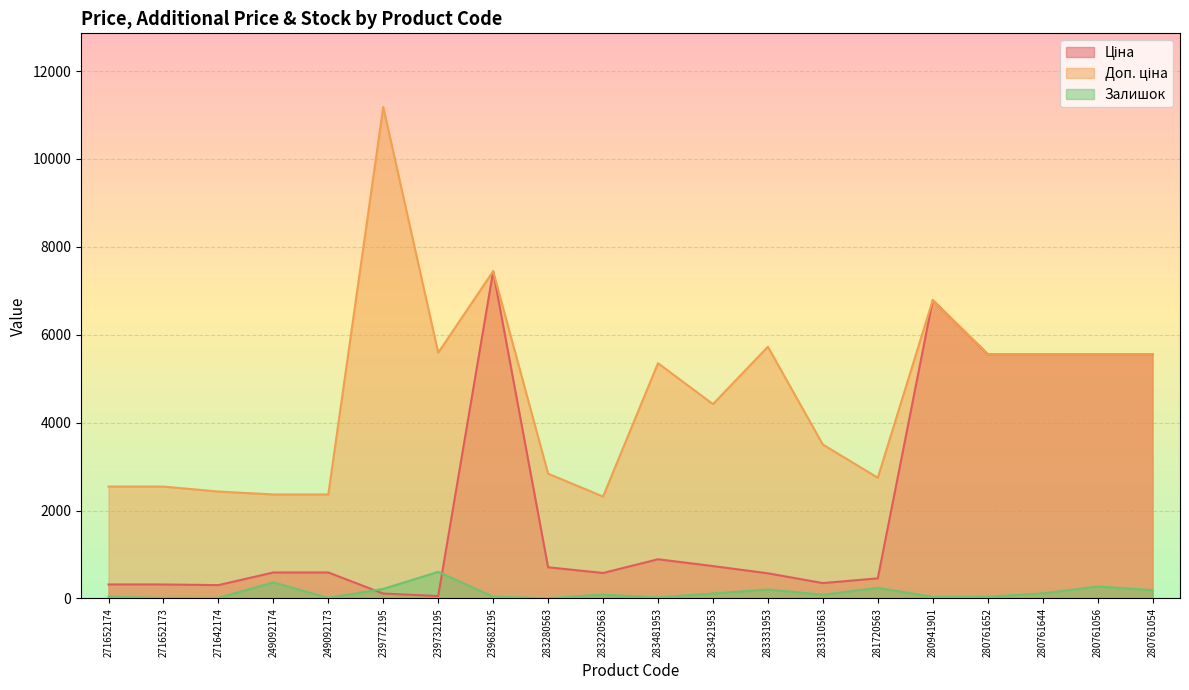

What are all the series names shown in the legend?

Ціна, Доп. ціна, Залишок